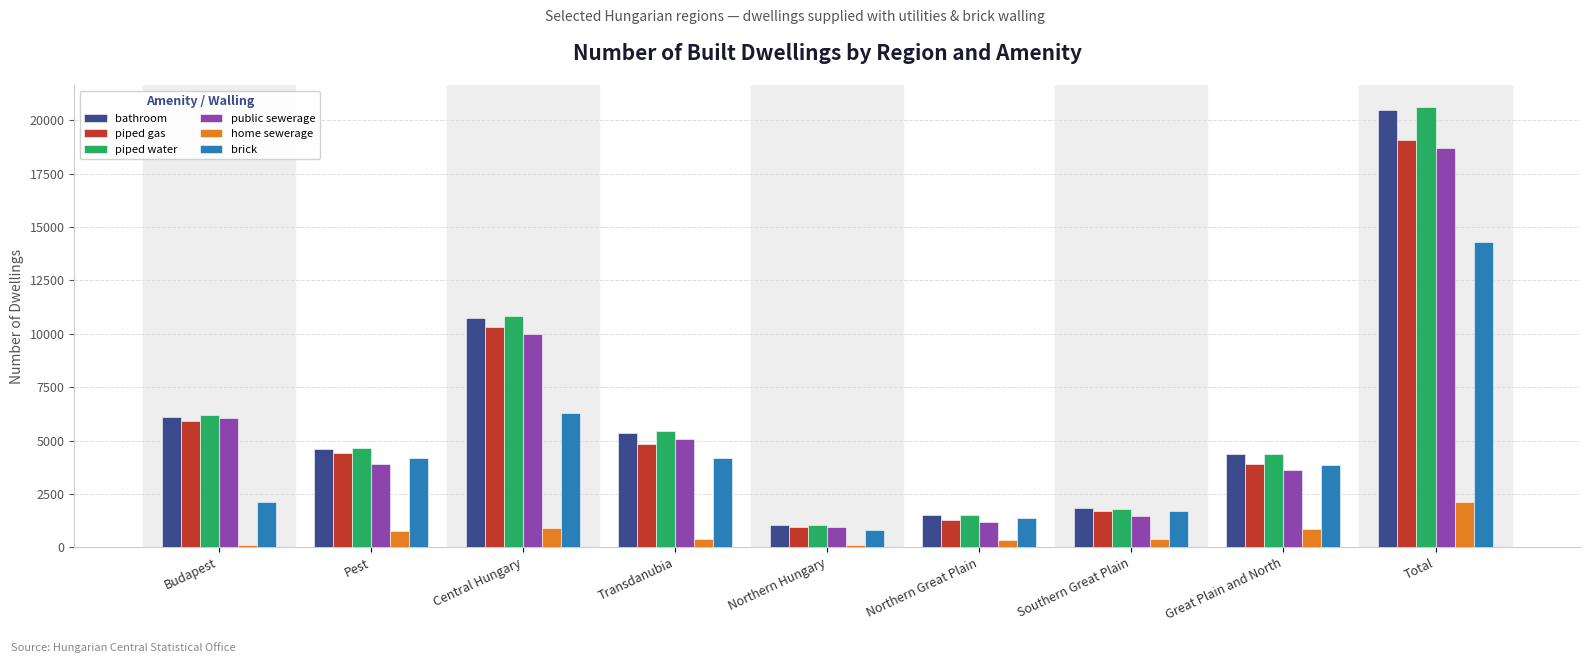

The value of bathroom at Southern Great Plain is 2909. True or false?

False